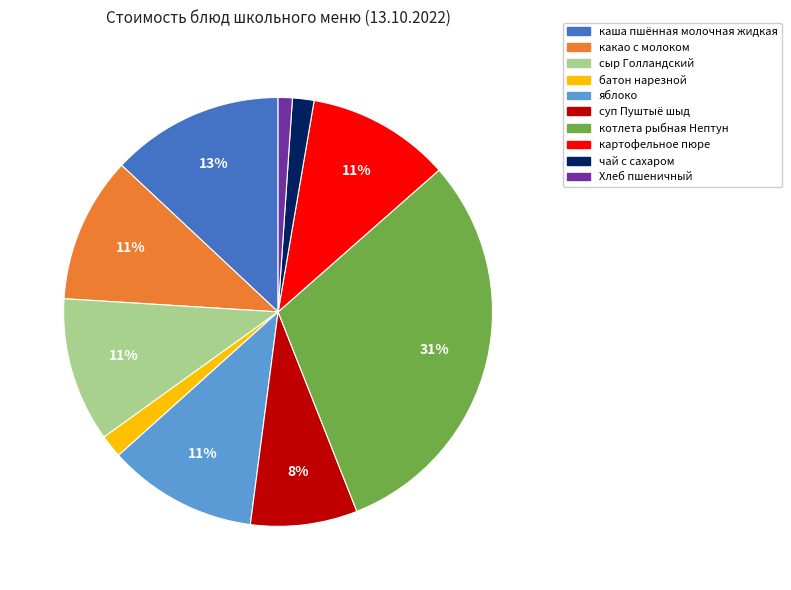

Is картофельное пюре the majority of the pie?

No